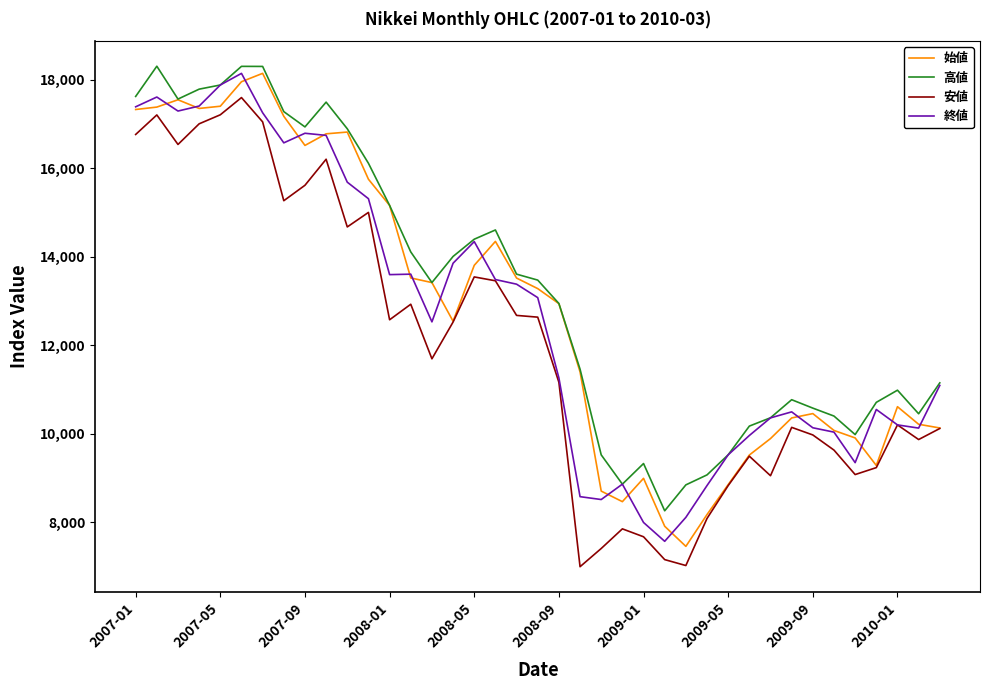

What is the highest value of the 始値 series?

18139.0